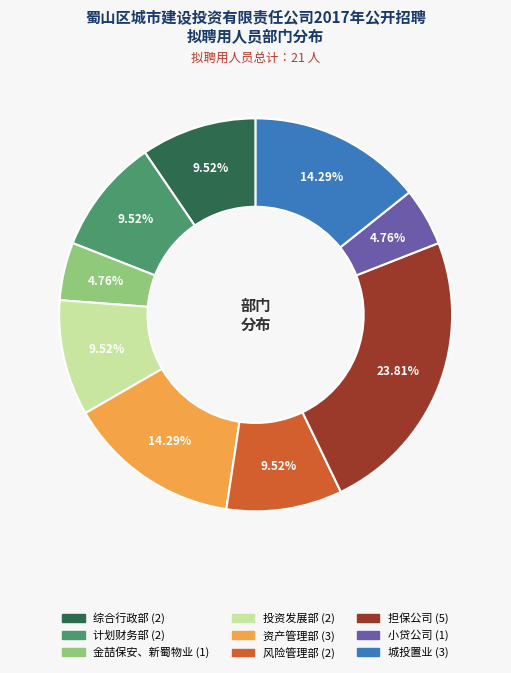

To the nearest percent, what percentage of the pie is 城投置业?

14%